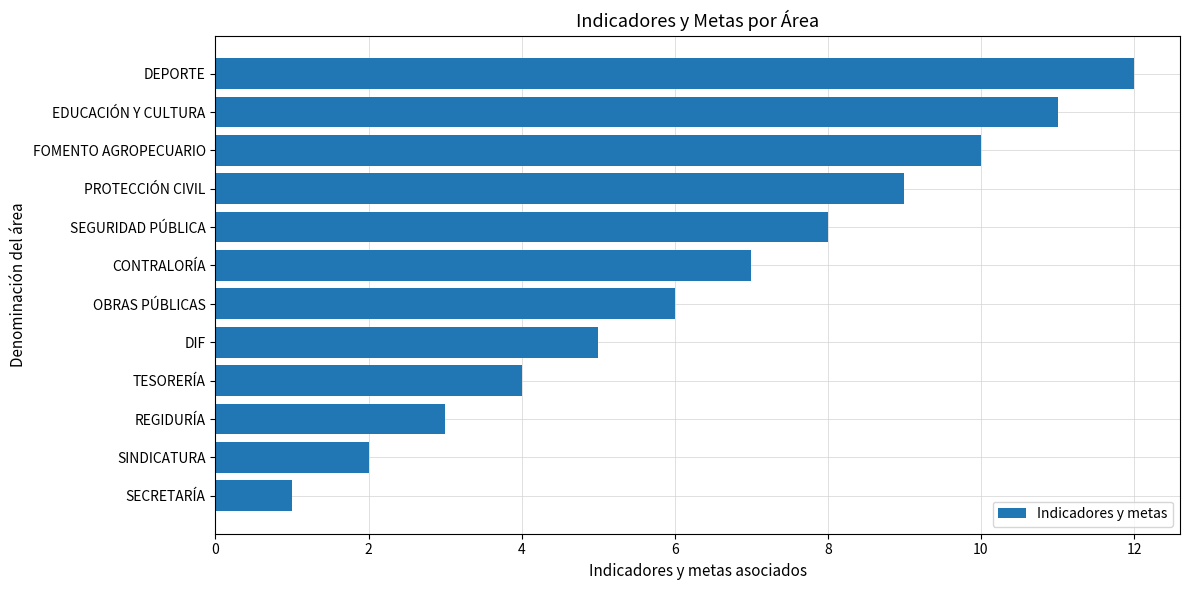

Which category has the highest value across all series?

DEPORTE